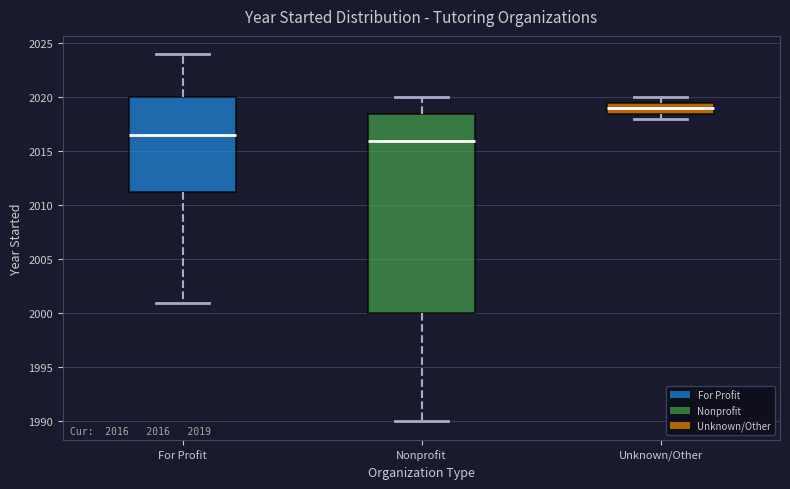

Comparing the boxes themselves (not the whiskers), which one is the tallest?

Nonprofit